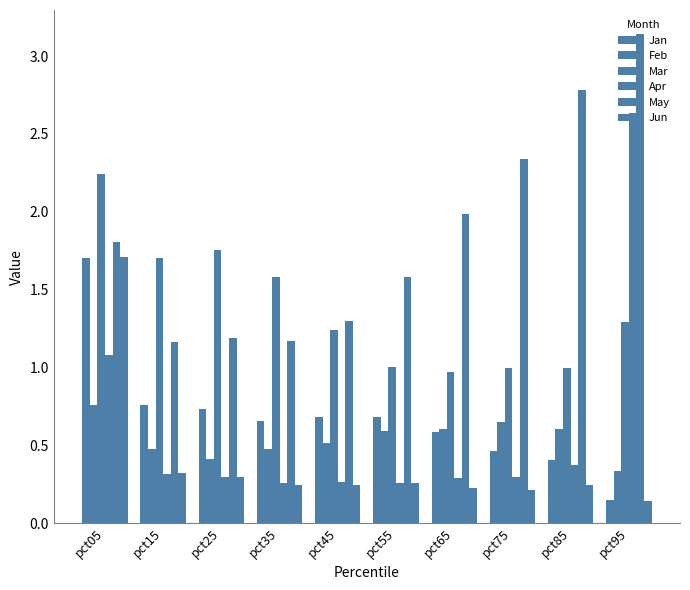

Between pct85 and pct55, which is larger?

pct55